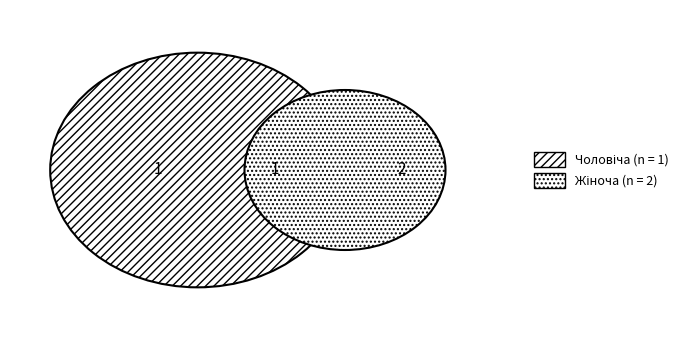

Is the sum of Чоловіча and Жіноча greater than half?

Yes